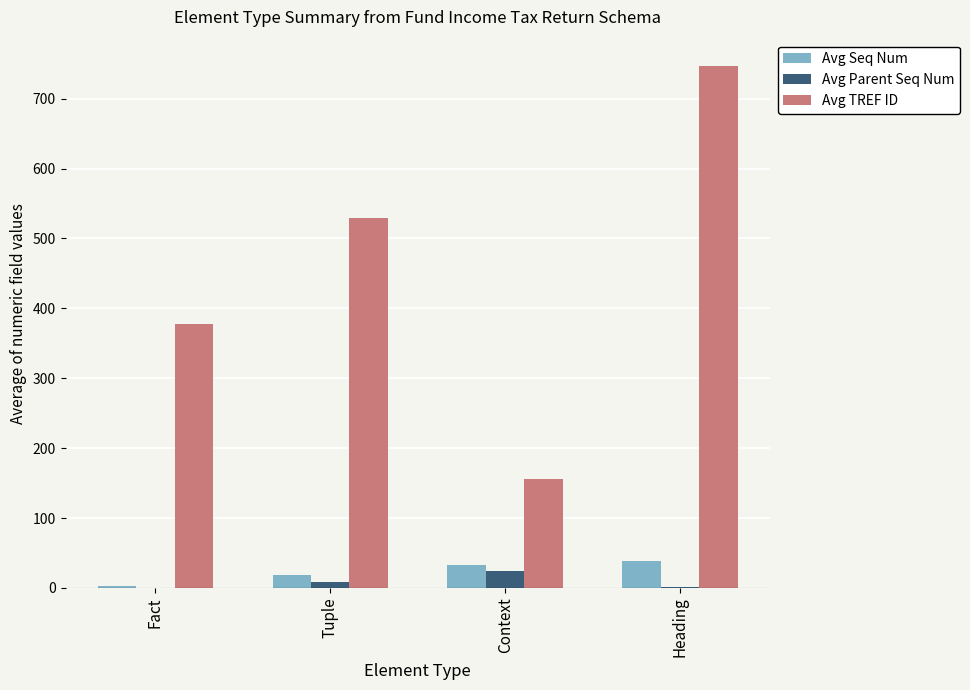

How many distinct data groups are displayed?

3